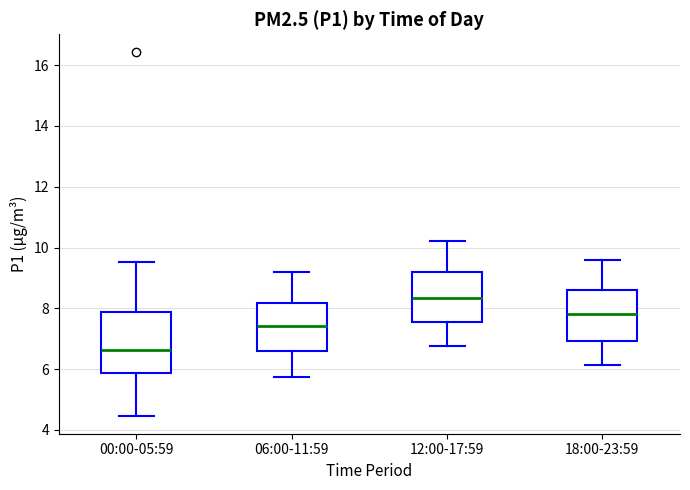

Reading left to right, read every box against the y-axis: the position of its median line, the range the box covers, and the ends of its whiskers. The values are not printed on the chart, so give them approximately, as read against the axis.

00:00-05:59: median 6.6, box 5.8 to 7.8, whiskers 4.4 to 9.6
06:00-11:59: median 7.4, box 6.6 to 8.2, whiskers 5.8 to 9.2
12:00-17:59: median 8.4, box 7.6 to 9.2, whiskers 6.8 to 10.2
18:00-23:59: median 7.8, box 7.0 to 8.6, whiskers 6.2 to 9.6